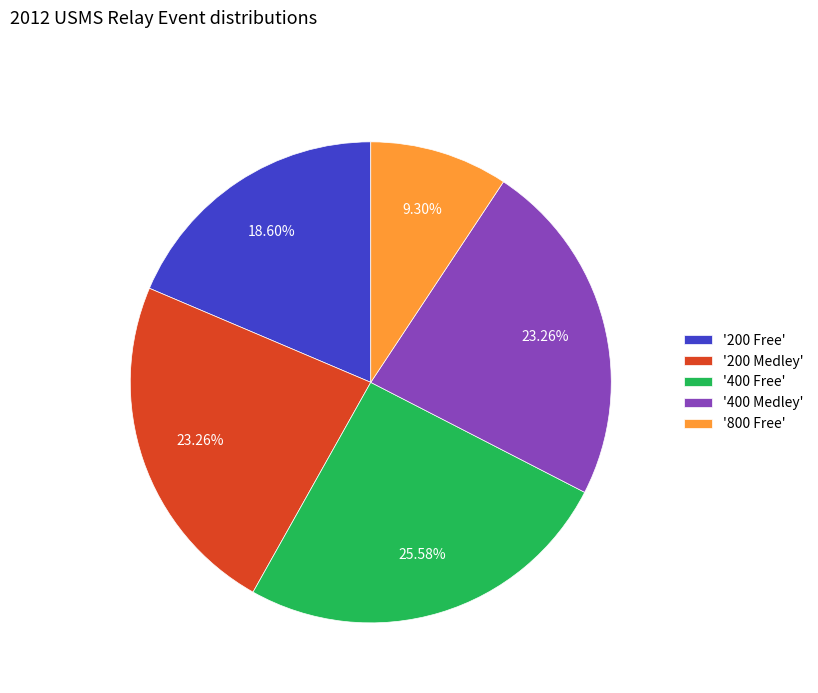

How many segments does this pie chart have?

5